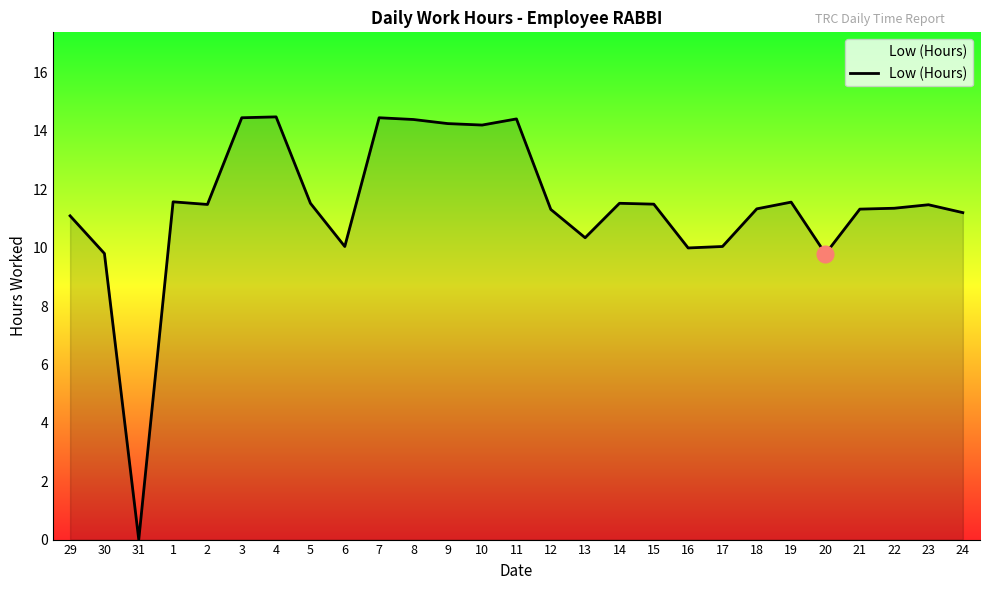

Does the chart display data point markers on the line(s)?

No